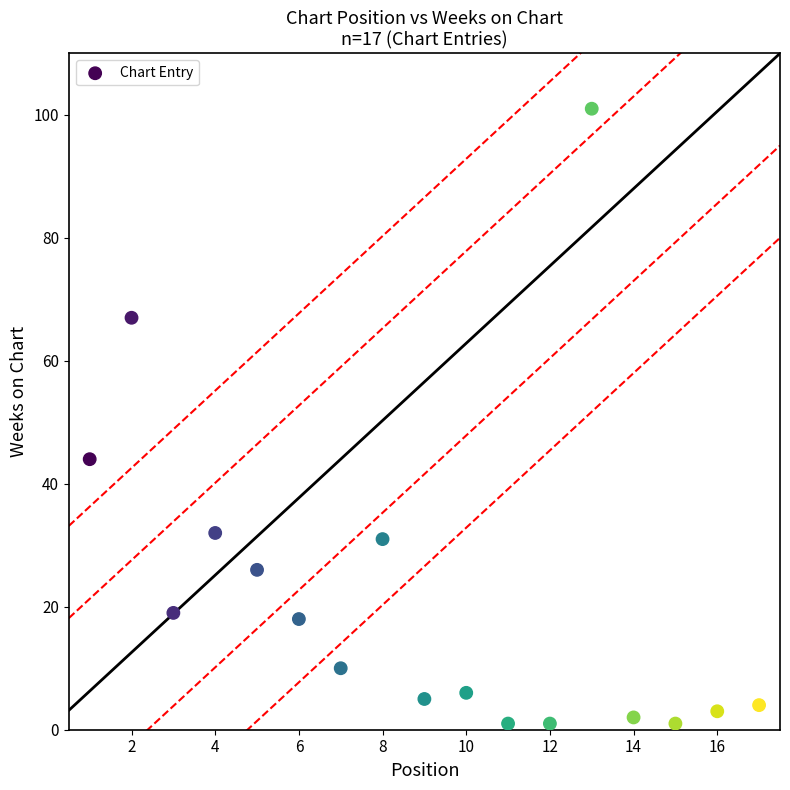

What Y value in the scatter plot is closest to 51?

44